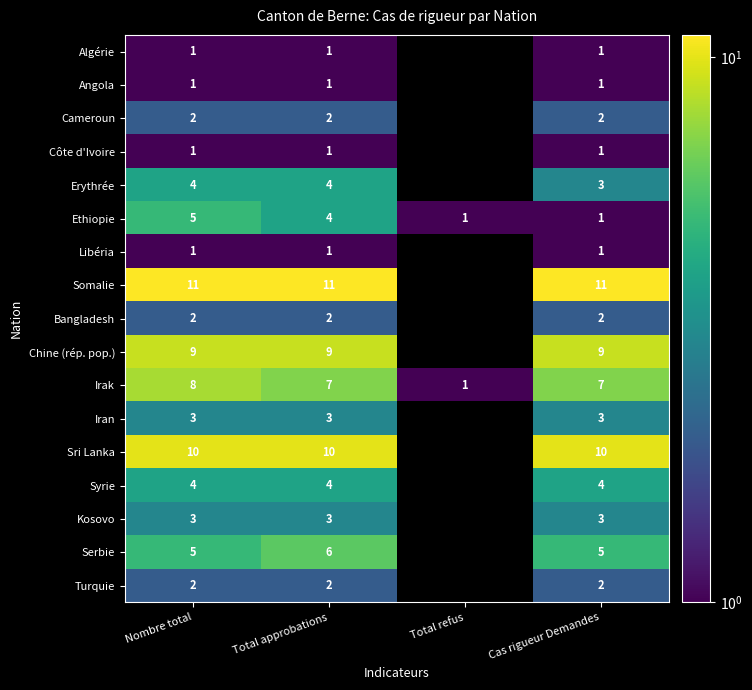

What is the sum of all Irak values?

23